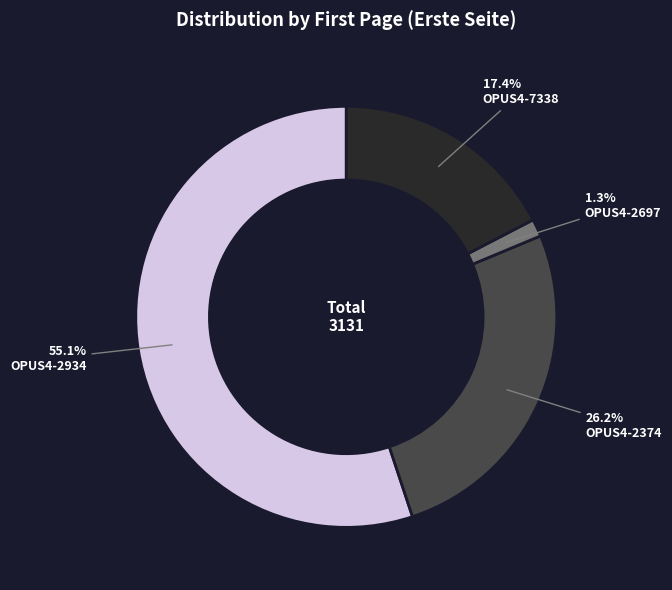

To the nearest percent, what is the difference between the largest and smallest slice percentages?

54%